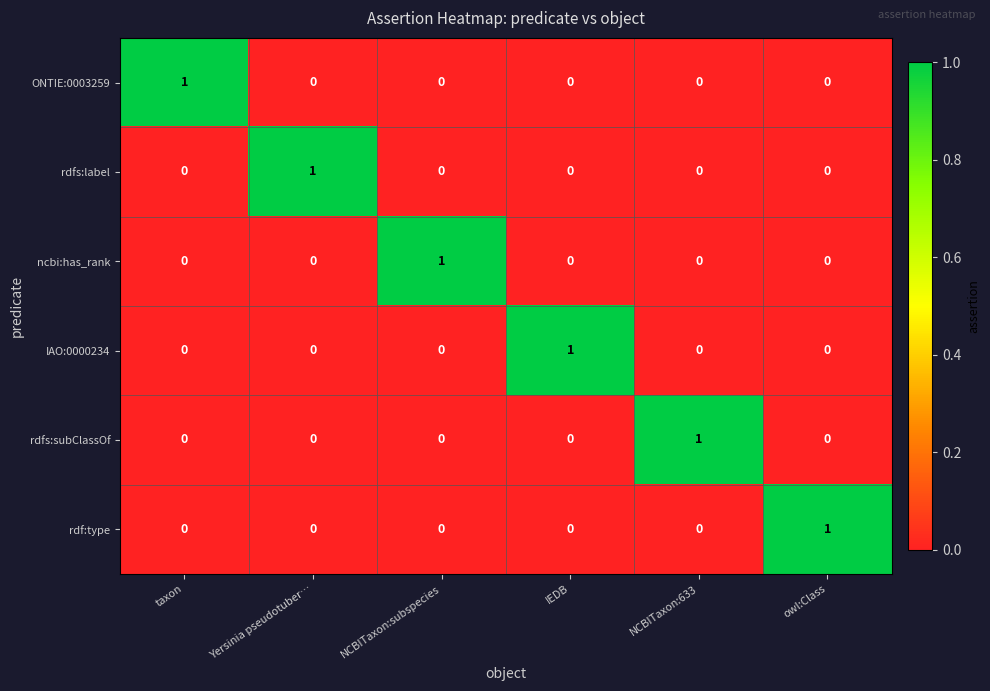

True or false: ONTIE:0003259 has a value of 1 at taxon.

True